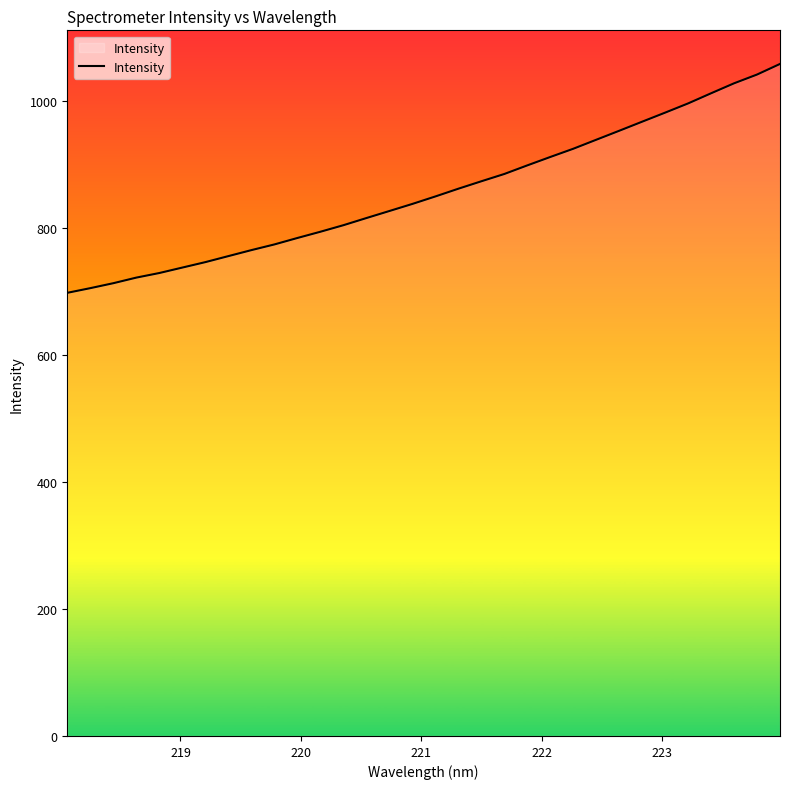

What is the minimum value shown in the chart?

697.7